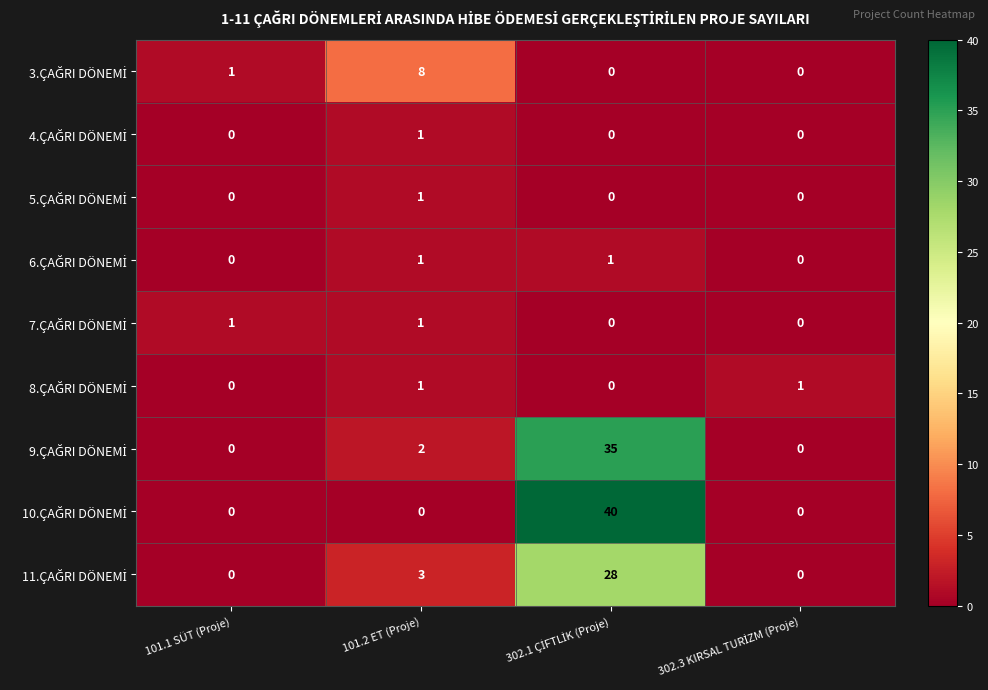

What is the difference between the highest and lowest values at 101.2 ET (Proje)?

8